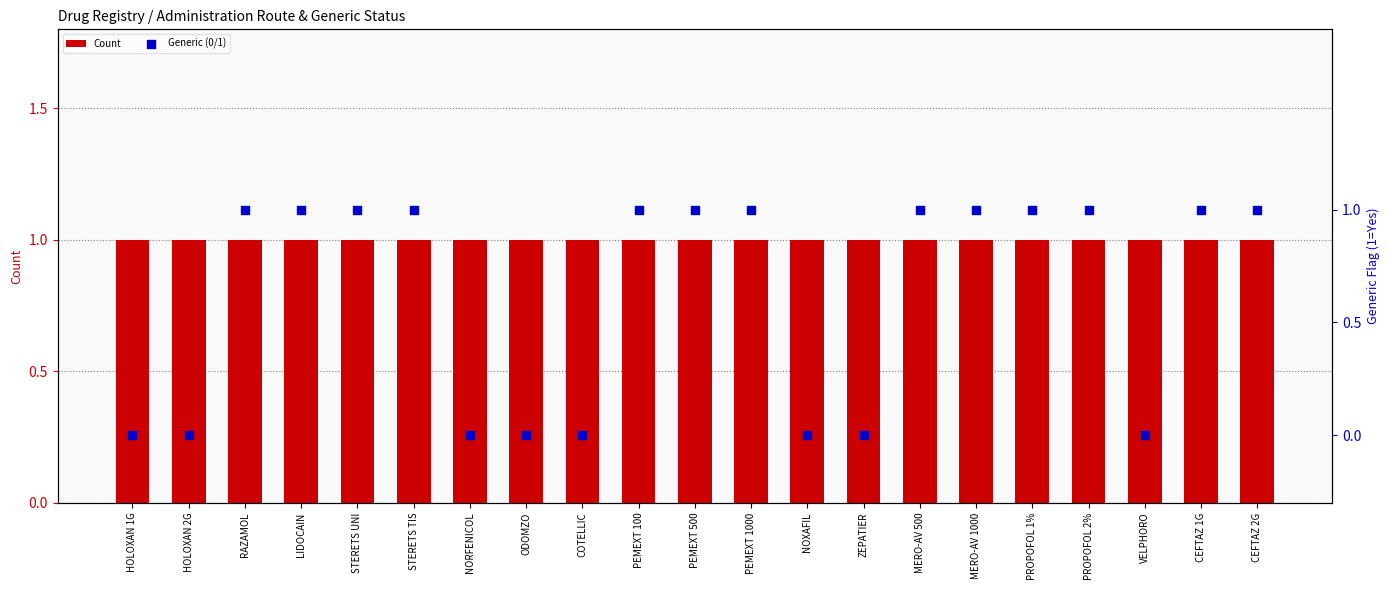

What is the total value across all series at STERETS UNI?

2